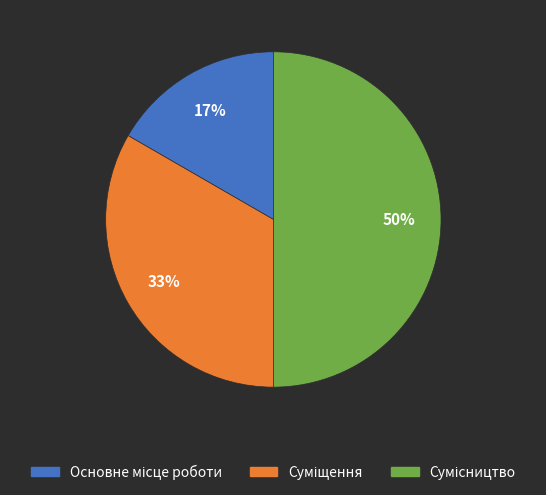

To the nearest percent, what is the average slice percentage?

33%